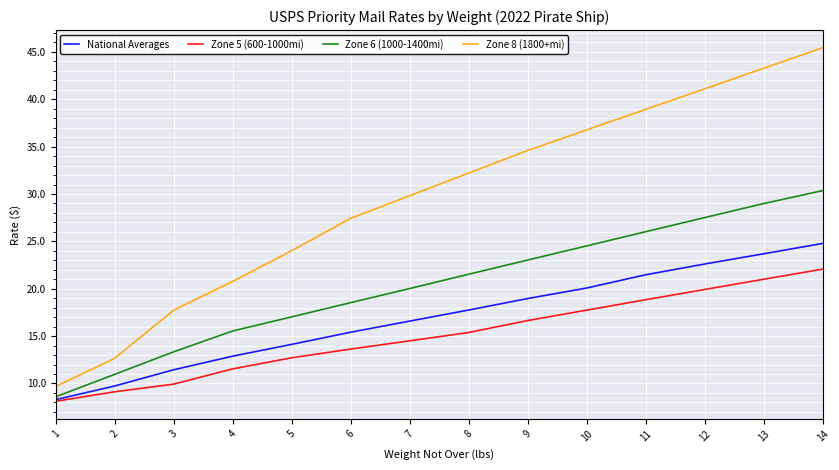

Reading left to right, transcribe all the data shown in this chart.

National Averages: 1=8.3	2=9.7	3=11.4	4=12.9	5=14.1	6=15.4	7=16.6	8=17.8	9=19.0	10=20.1	11=21.5	12=22.6	13=23.7	14=24.8
Zone 5 (600-1000mi): 1=8.1	2=9.1	3=9.9	4=11.5	5=12.7	6=13.6	7=14.5	8=15.4	9=16.6	10=17.7	11=18.8	12=19.9	13=21.0	14=22.1
Zone 6 (1000-1400mi): 1=8.6	2=11.0	3=13.3	4=15.5	5=17.0	6=18.5	7=20.0	8=21.5	9=23.0	10=24.5	11=26.0	12=27.5	13=29.0	14=30.4
Zone 8 (1800+mi): 1=9.7	2=12.7	3=17.7	4=20.8	5=24.0	6=27.4	7=29.8	8=32.2	9=34.6	10=36.8	11=38.9	12=41.1	13=43.3	14=45.4